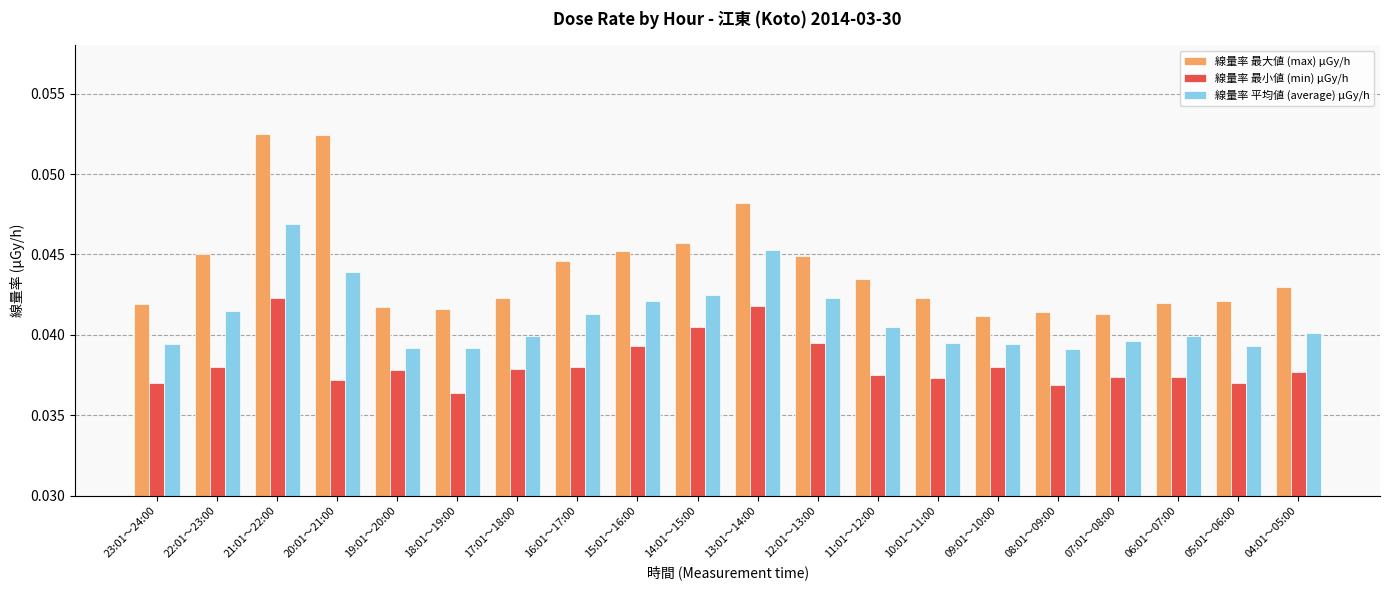

Is it true that 線量率 平均値 (average) μGy/h equals 0.1 at 14:01～15:00?

False